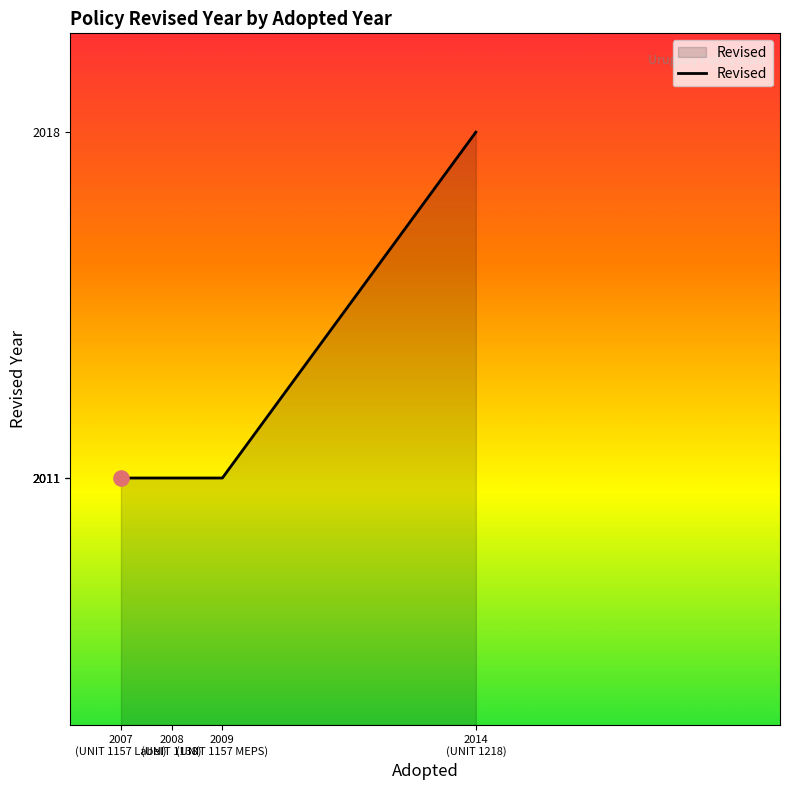

Between 2009
(UNIT 1157 MEPS) and 2014
(UNIT 1218), which is larger?

2014
(UNIT 1218)